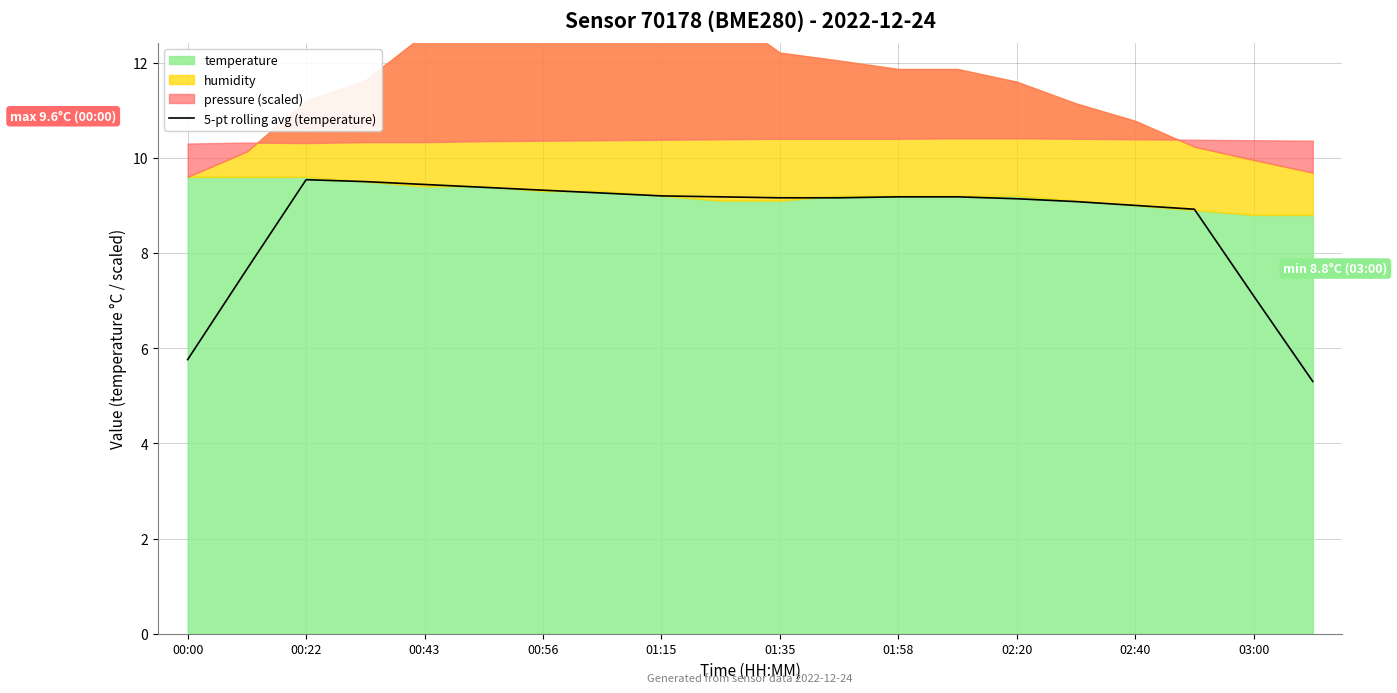

What is the highest value of the 5-pt rolling avg (temperature) series?

9.5